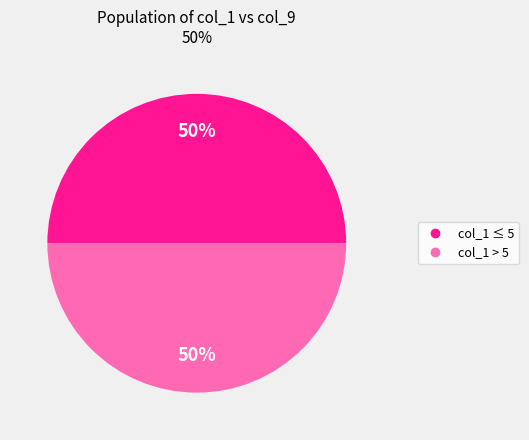

To the nearest percent, what is the average slice percentage?

50%